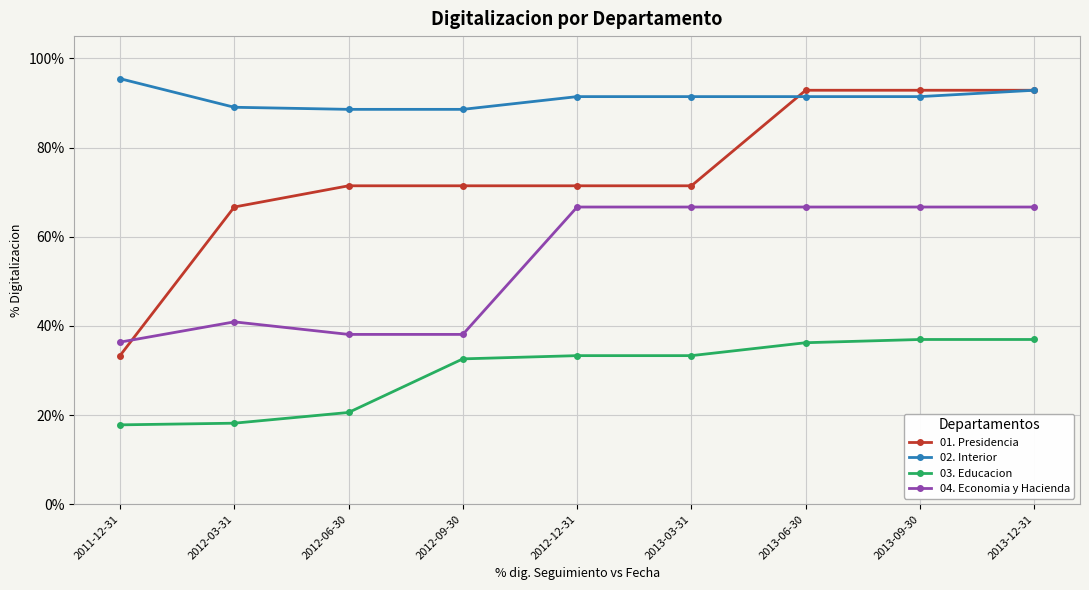

What value does the 04. Economia y Hacienda series have at 2013-03-31?

0.7